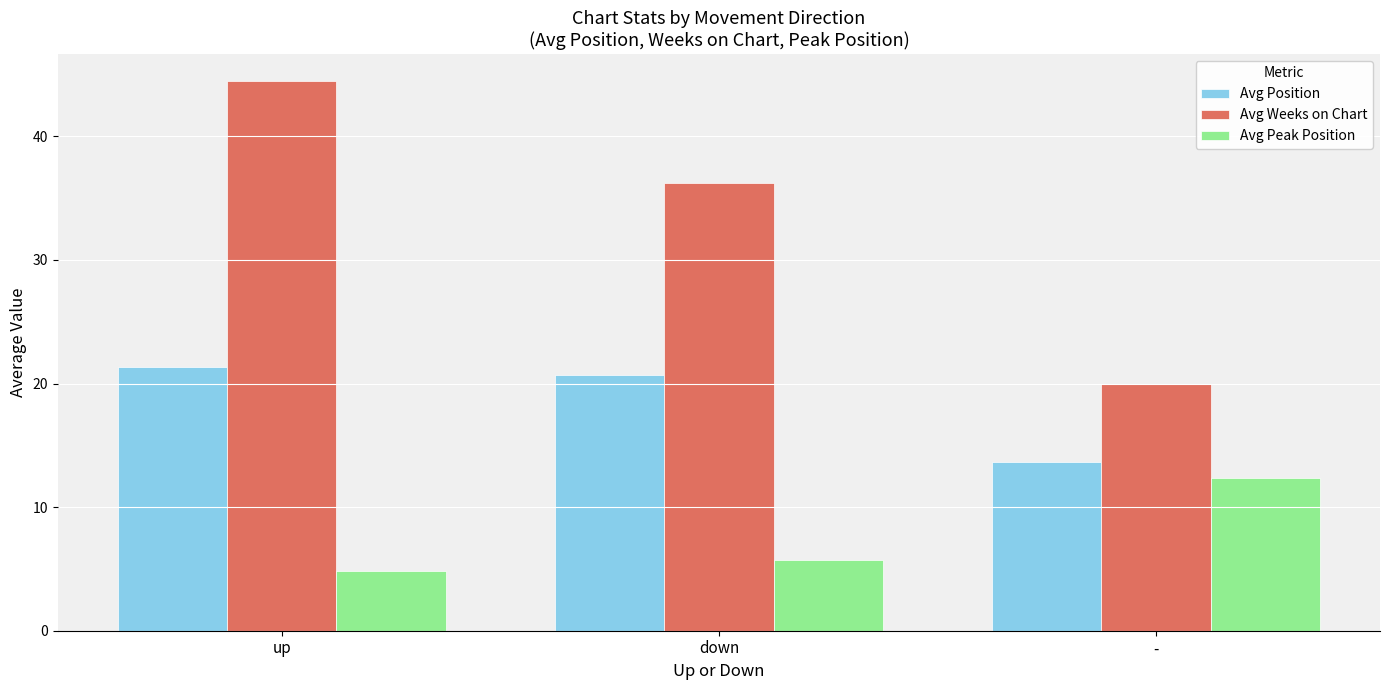

What is the sum of the Avg Weeks on Chart values at down and up?

80.7